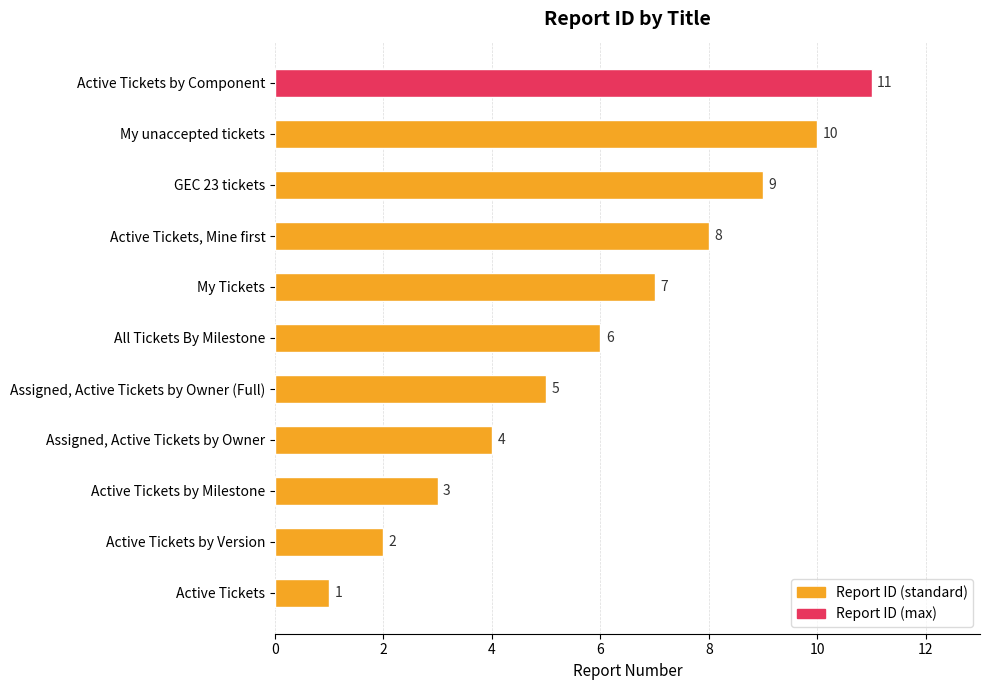

The chart shows a value of 11 at Active Tickets, Mine first. True or false?

False